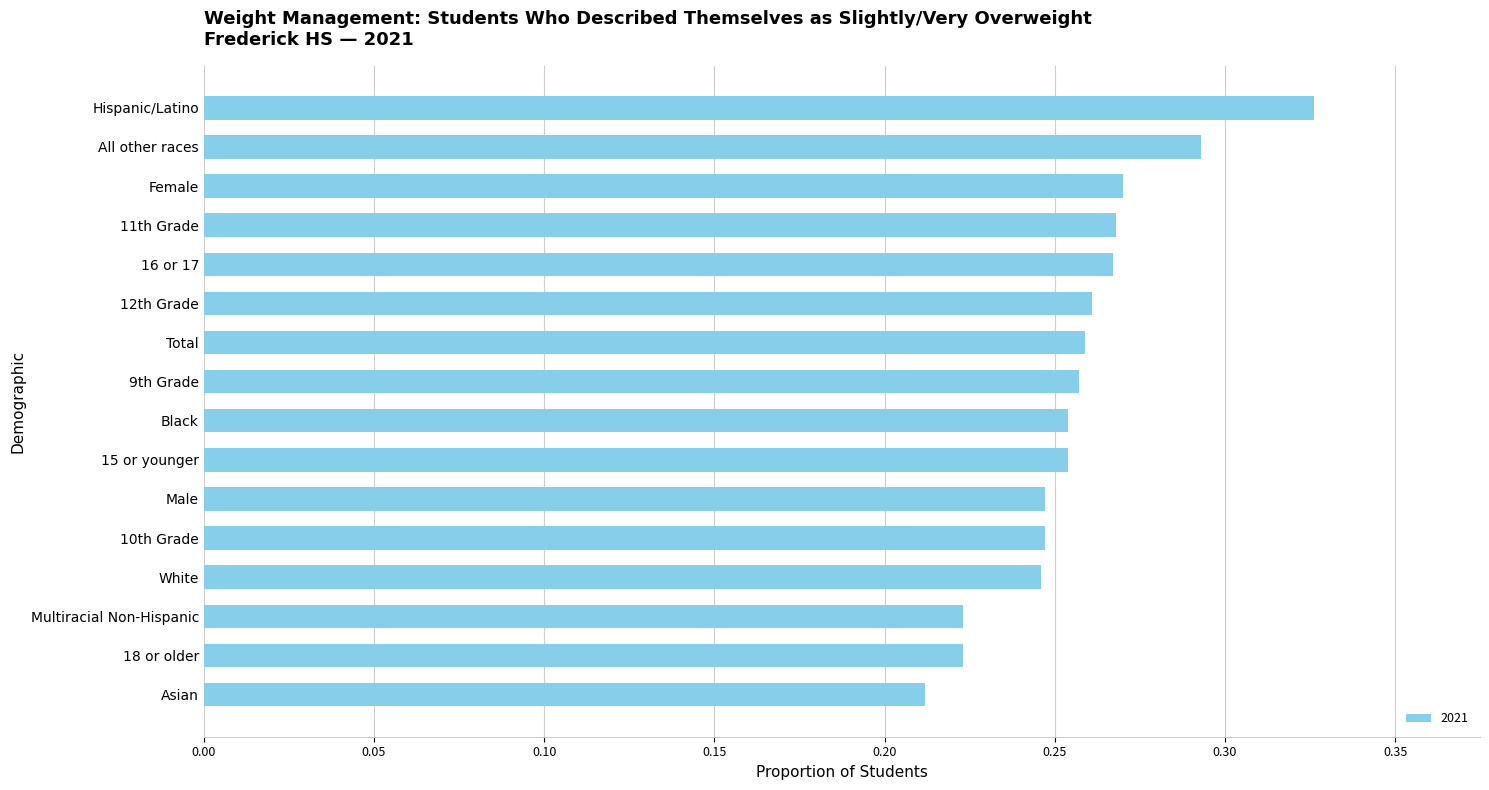

What is the sum of the values at Female and All other races?

0.6